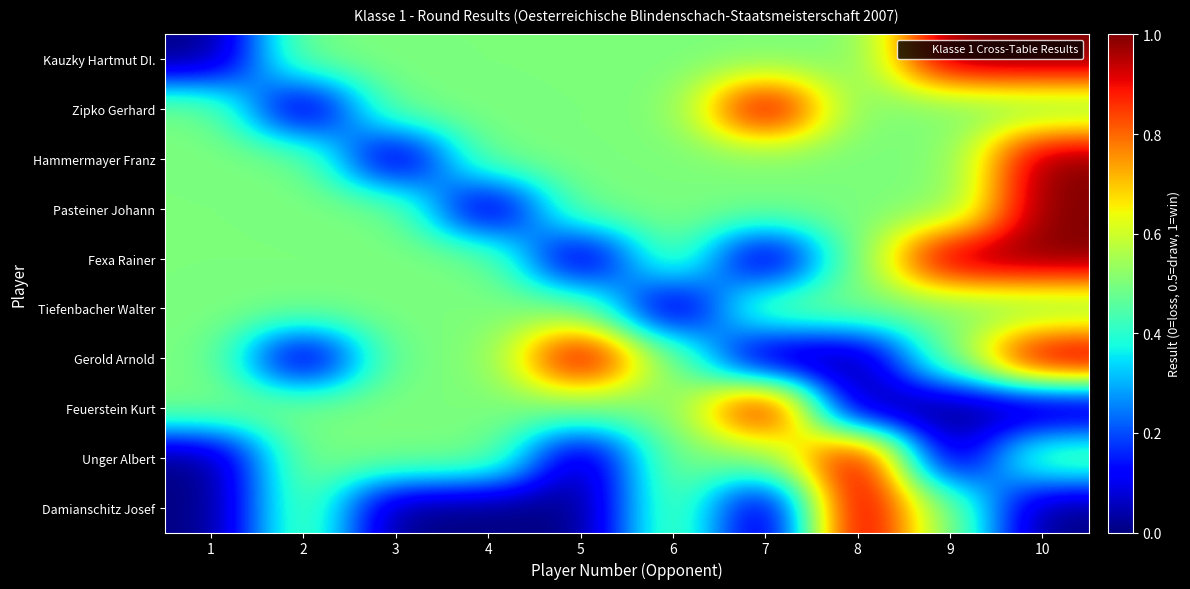

How many categories are shown in the chart?

10